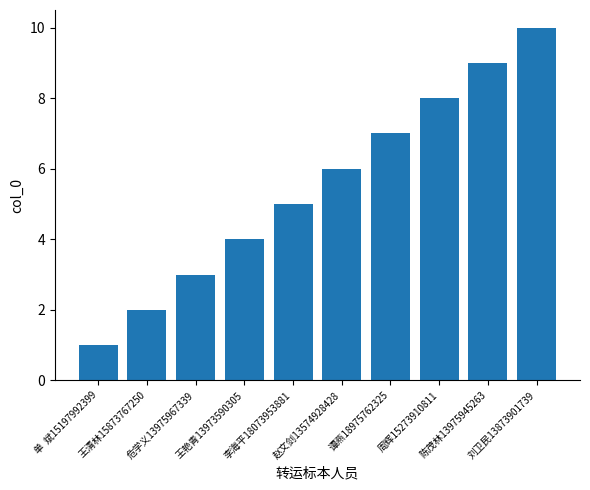

How many series are shown in this chart?

1